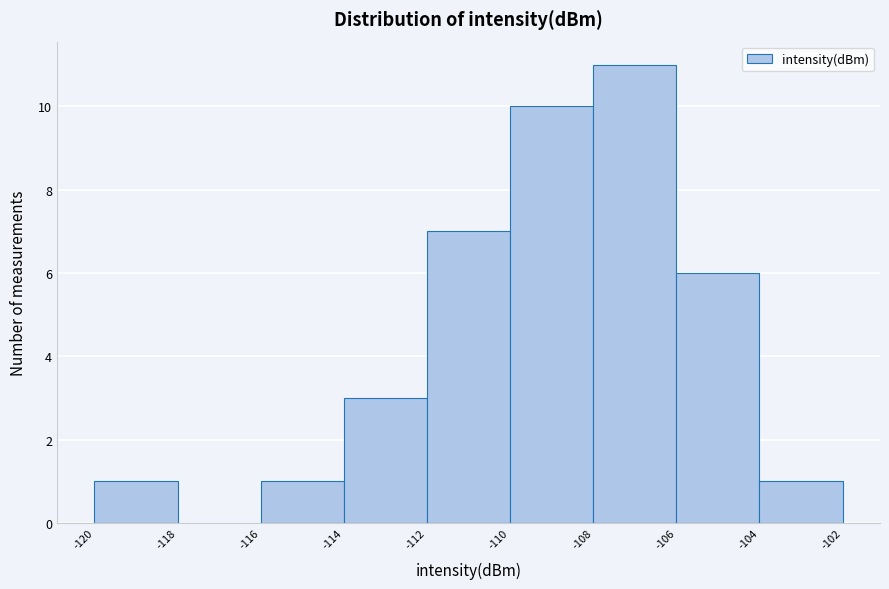

Reading left to right, list every bar in this chart as the range it spans on the x-axis followed by its height. The values are not printed on the chart, so give them approximately, as read against the axis.

-120 to -118: 1
-118 to -116: 0
-116 to -114: 1
-114 to -112: 3
-112 to -110: 7
-110 to -108: 10
-108 to -106: 11
-106 to -104: 6
-104 to -102: 1